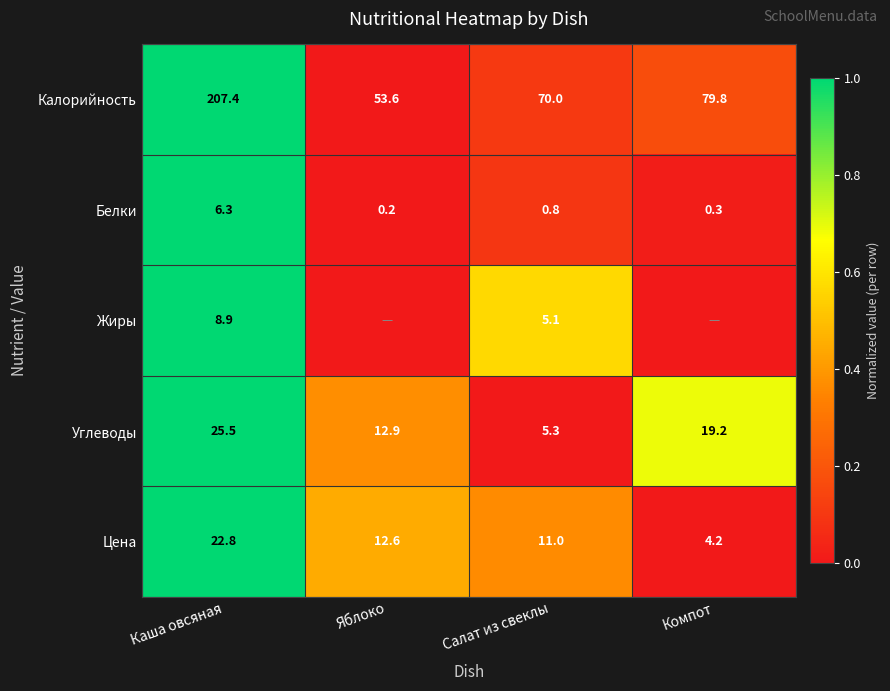

Read the Калорийность value at Яблоко.

53.6